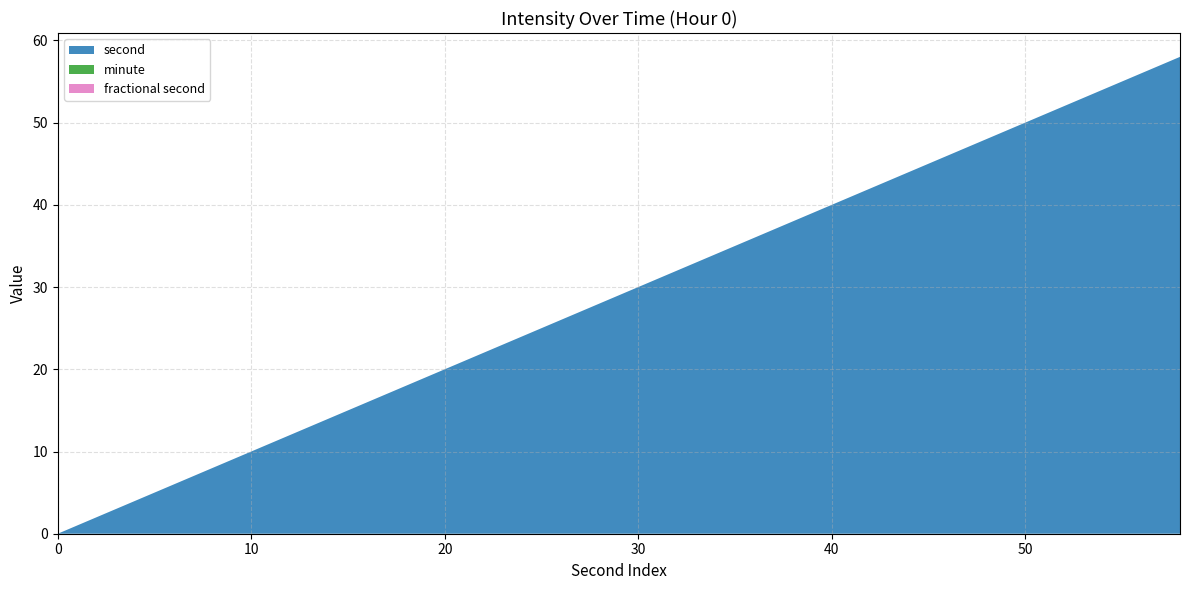

Does the chart have visible grid lines?

Yes